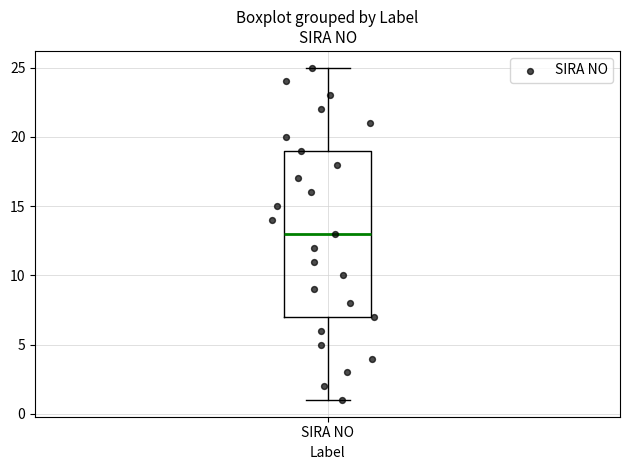

Transcribe this box plot: give where the median line is, the range the box spans, and where the two whiskers end, as read against the y-axis. The values are not printed on the chart, so give them approximately, as read against the axis.

median 13, box 7 to 19, whiskers 1 to 25